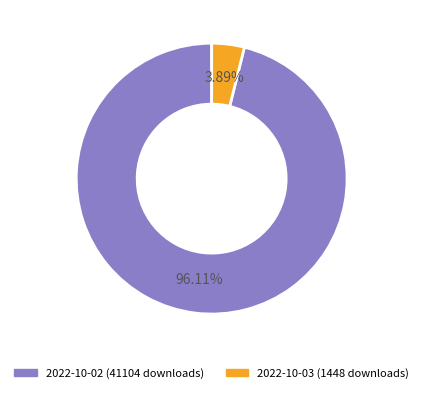

Which category has the biggest portion of the pie?

2022-10-02 (41104 downloads)